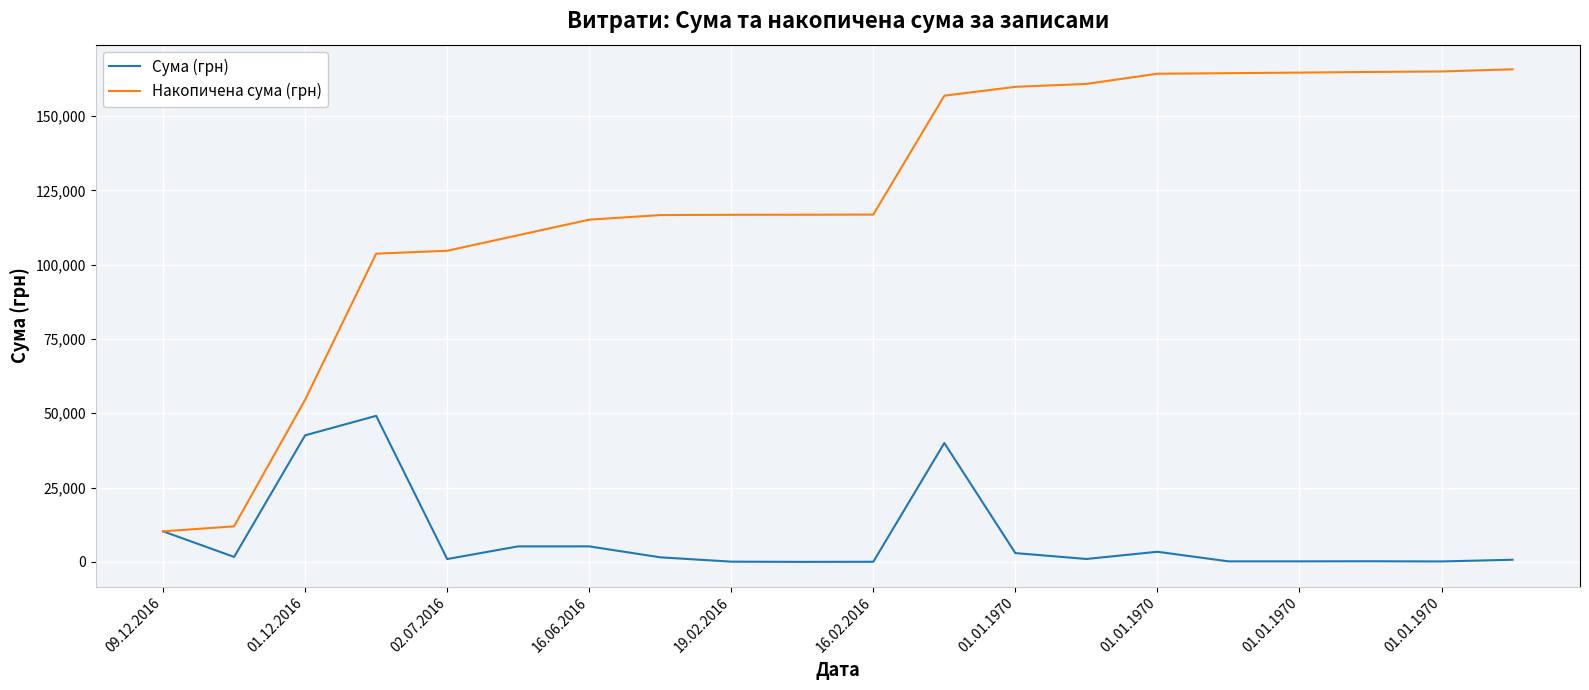

What is the difference between the maximum and minimum values in the Сума (грн) series?

49122.9